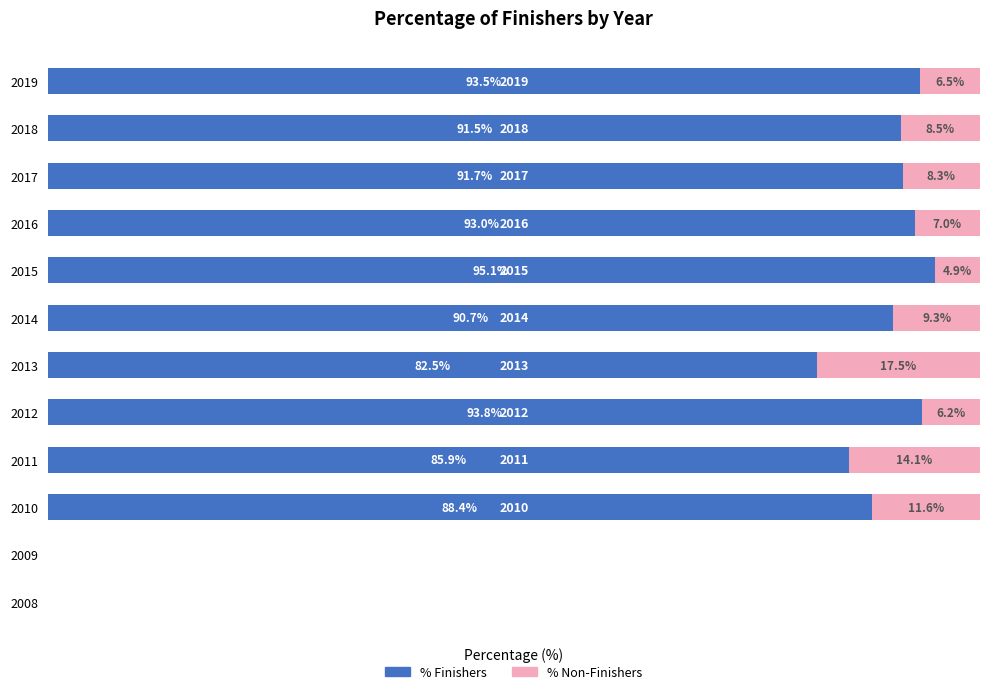

What are all the series names shown in the legend?

% Finishers, % Non-Finishers